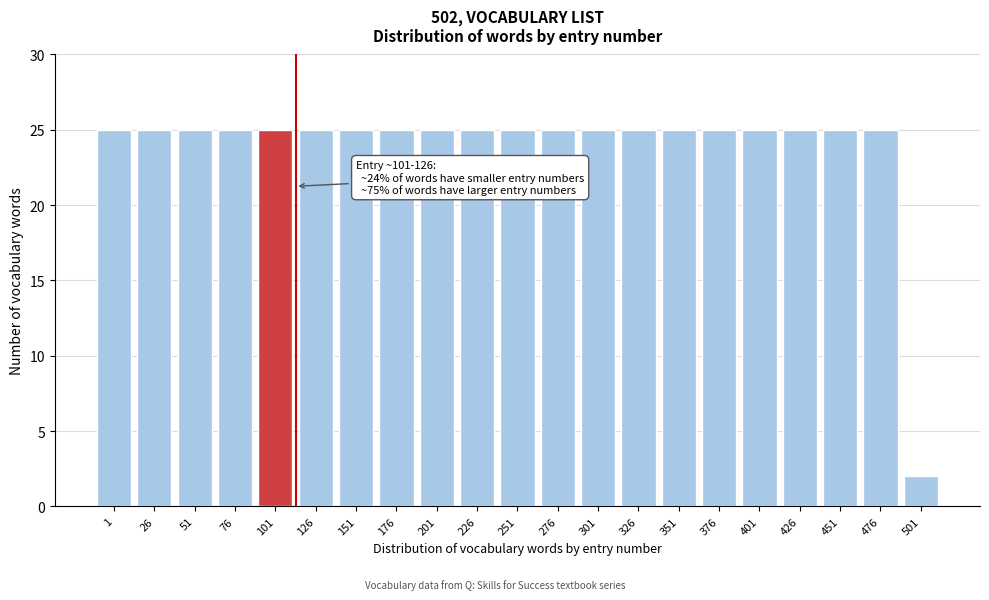

Reading left to right, transcribe all the data shown in this chart.

25	25	25	25	25	25	25	25	25	25	25	25	25	25	25	25	25	25	25	25	2